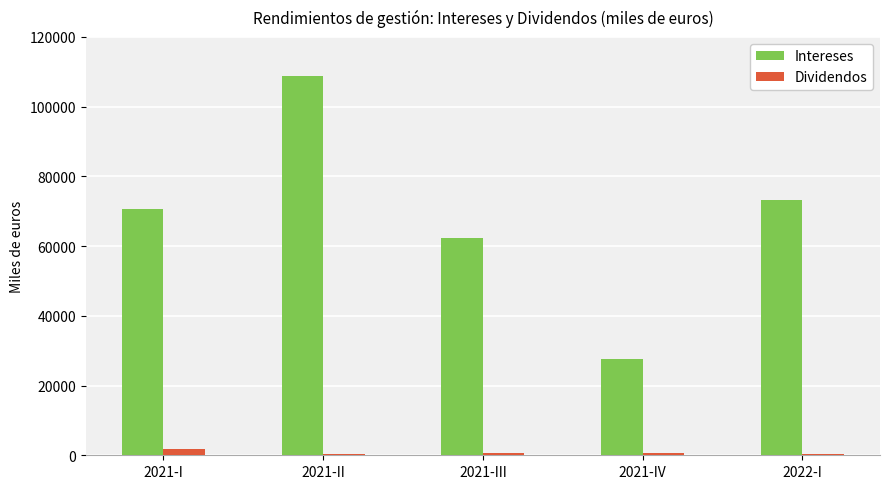

What is the difference between the Intereses values at 2021-II and 2021-IV?

81060